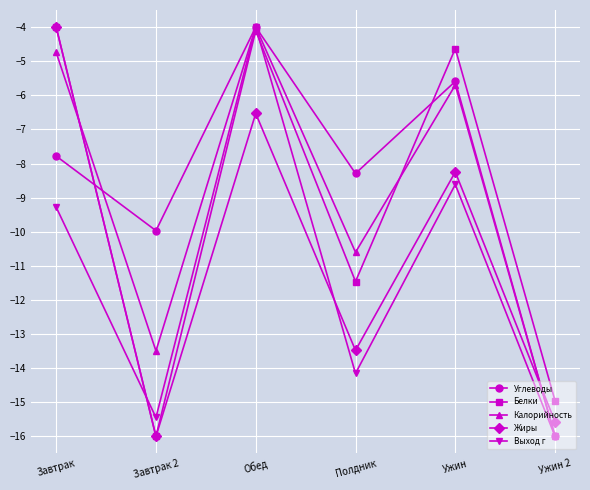

What is the difference between the maximum and minimum values in the Углеводы series?

12.0